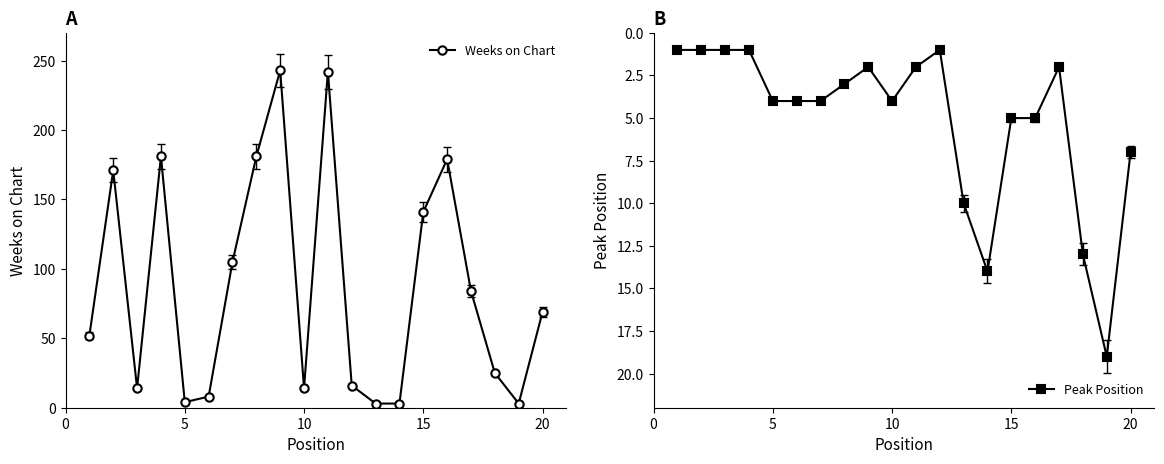

What is the difference between the maximum and minimum values in the Weeks on Chart series?

240